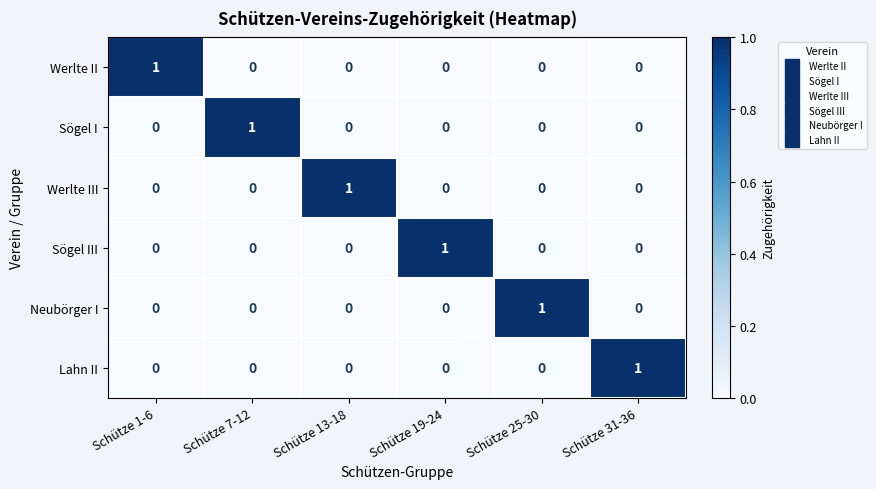

The value of Werlte II at Schütze 1-6 is 1. True or false?

True